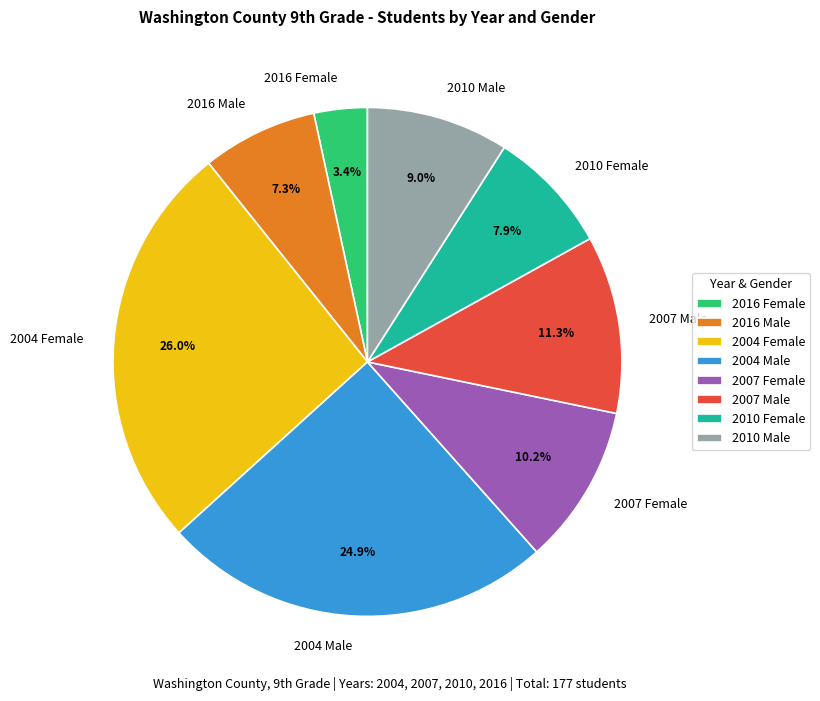

Between 2007 Male and 2016 Female, which is larger?

2007 Male